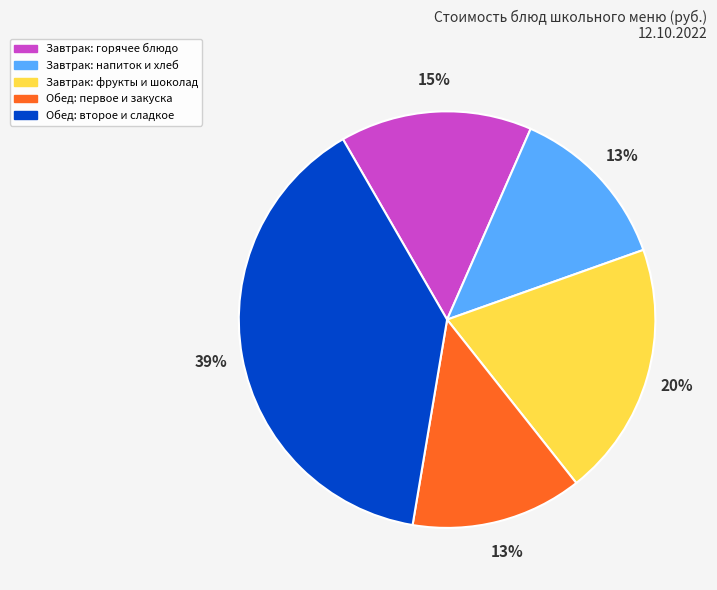

What percentage is the Завтрак: горячее блюдо slice, to the nearest percent?

15%